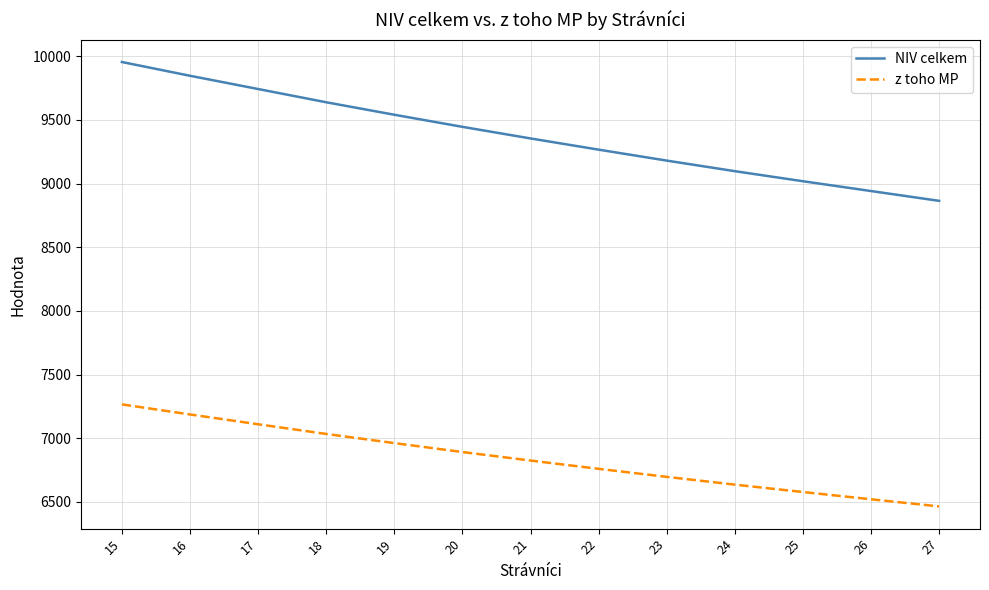

True or false: NIV celkem and z toho MP cross at least once.

False